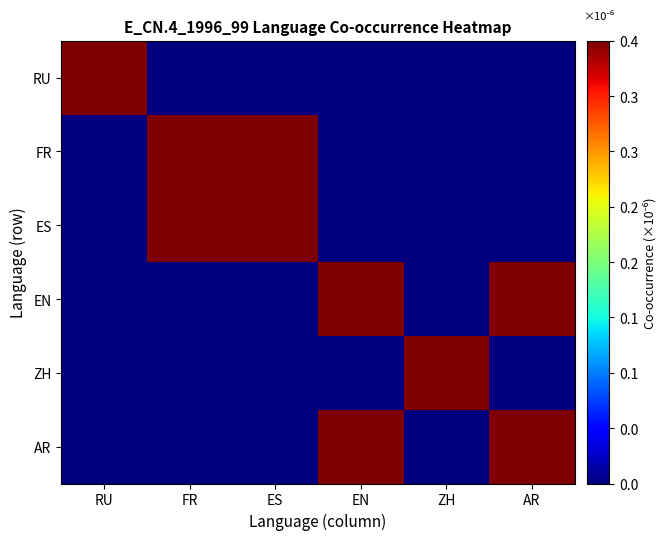

At ZH, list the series in order from smallest to largest.

RU, FR, ES, EN, AR, ZH